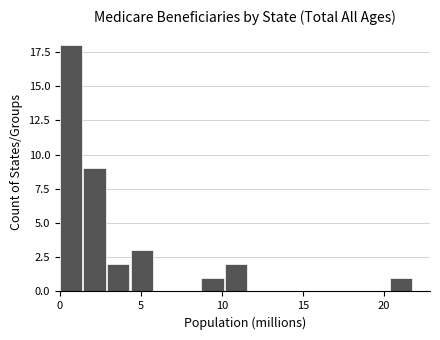

Read against the x-axis, roughly where is the centre of the tallest bar?

0.5